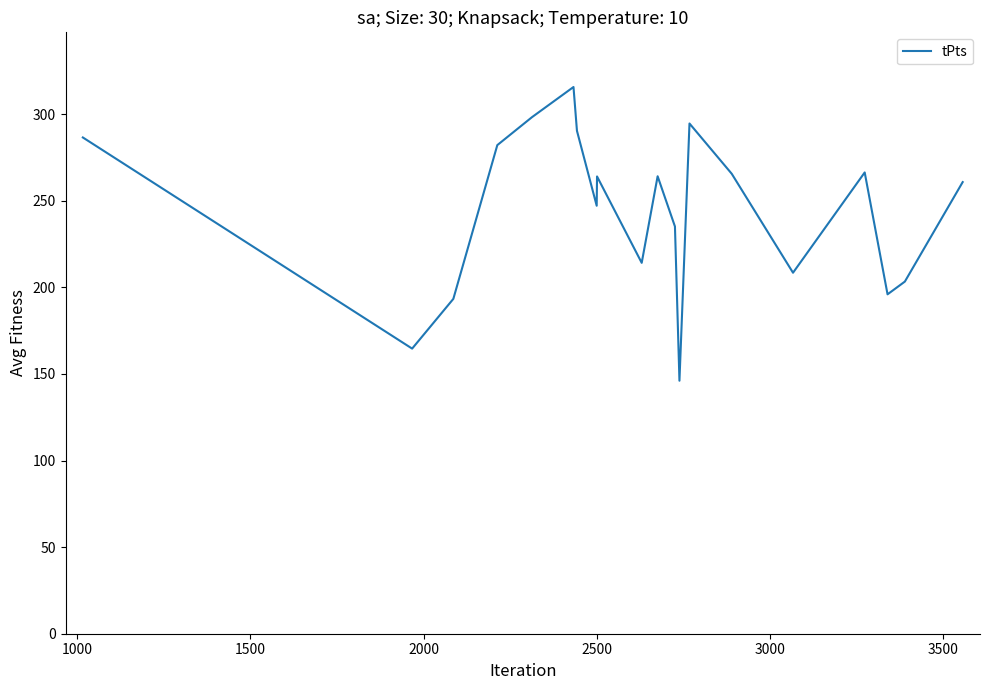

What is the difference between the maximum and minimum values?

169.6